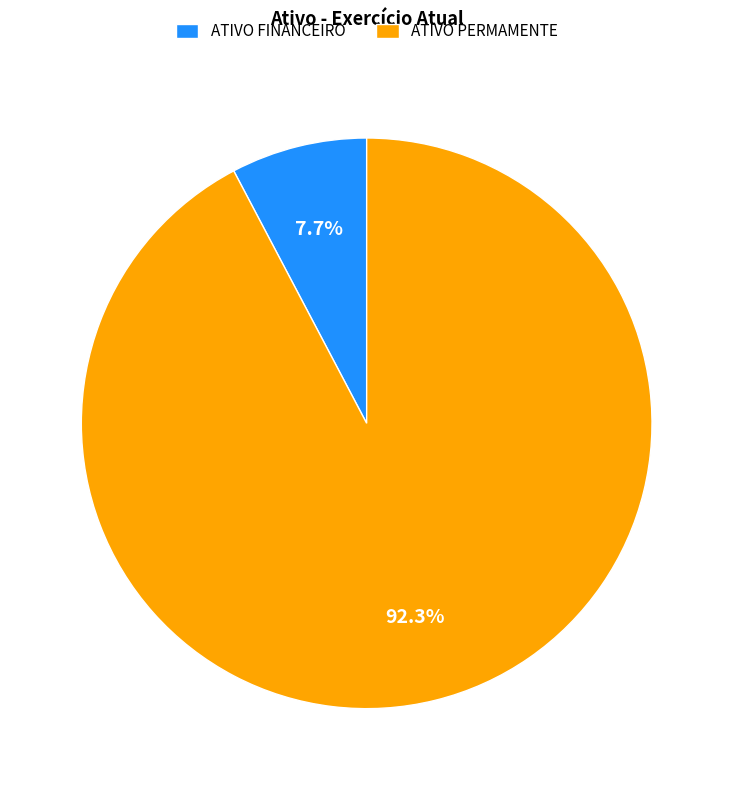

True or false: ATIVO FINANCEIRO accounts for 8% of the total.

True